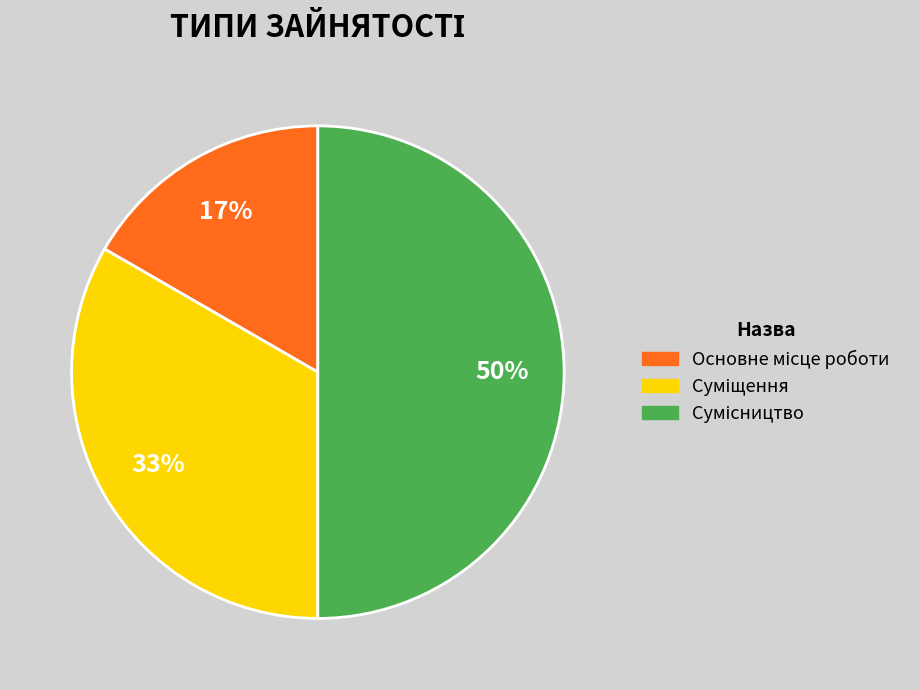

How many slices are in this pie chart?

3